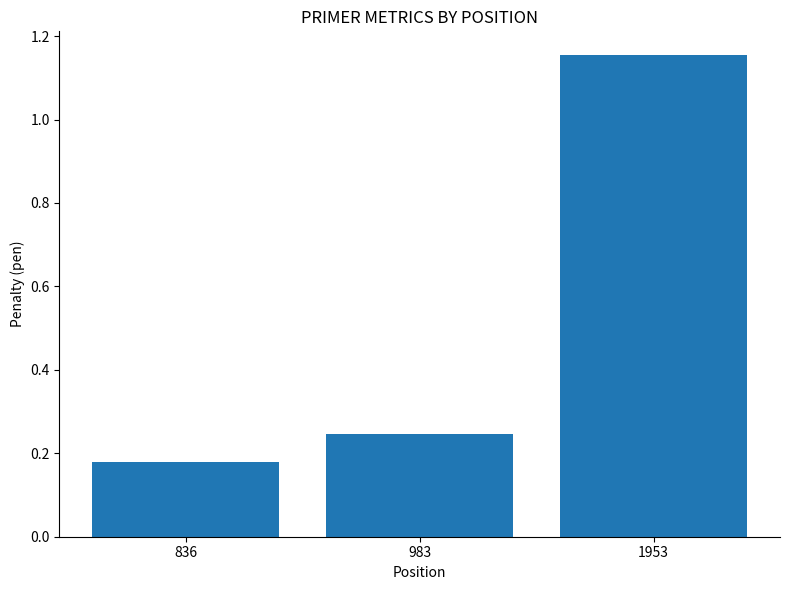

The chart shows a value of 0.3 at 836. True or false?

False